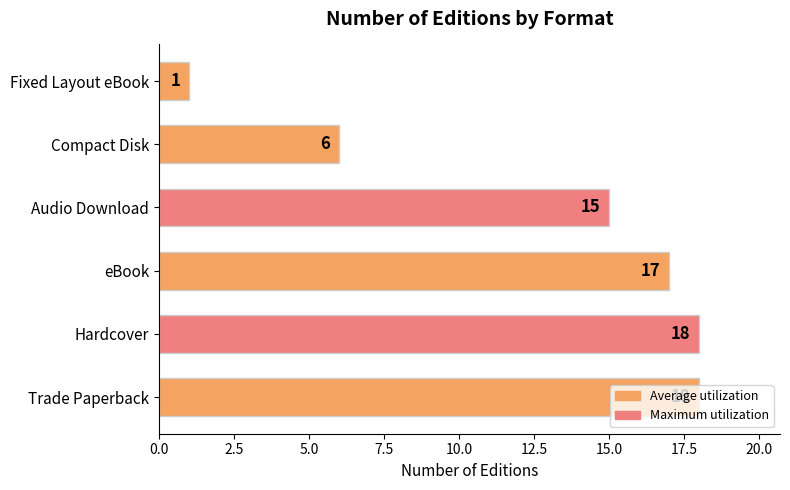

What is the sum of all values?

75